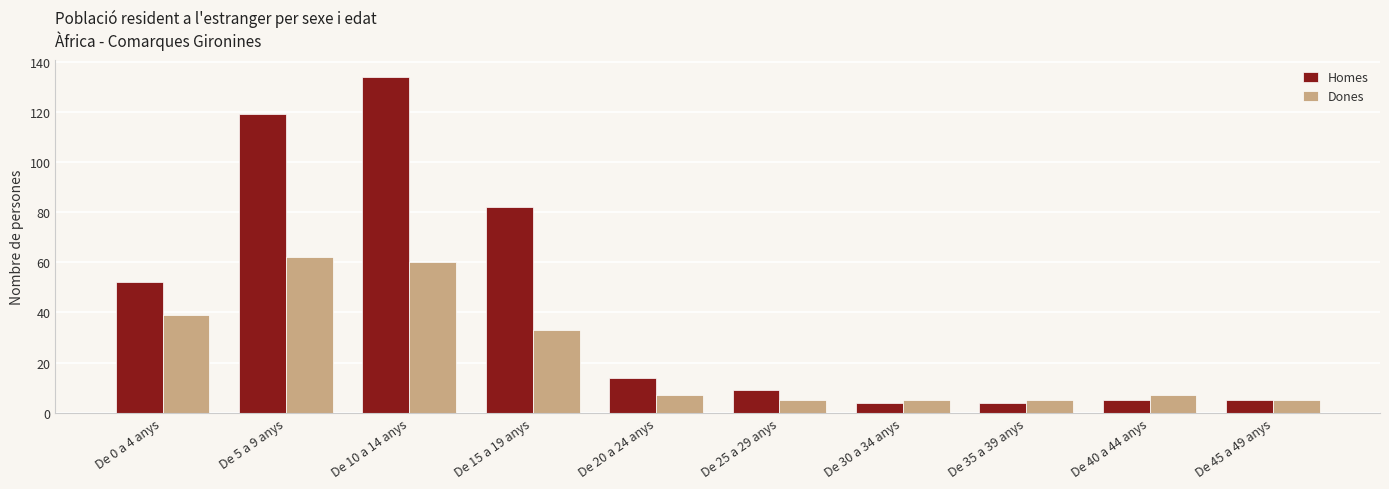

What is the sum of all Dones values?

228